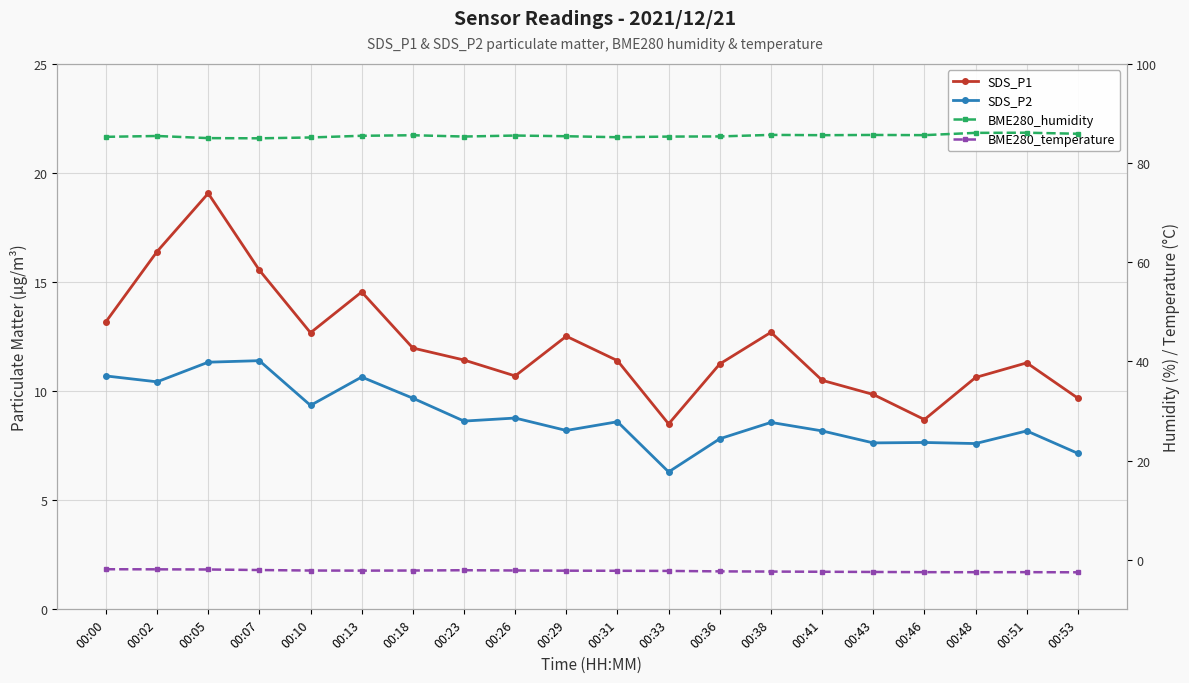

The SDS_P2 series shows 8.6 at 00:31. True or false?

True